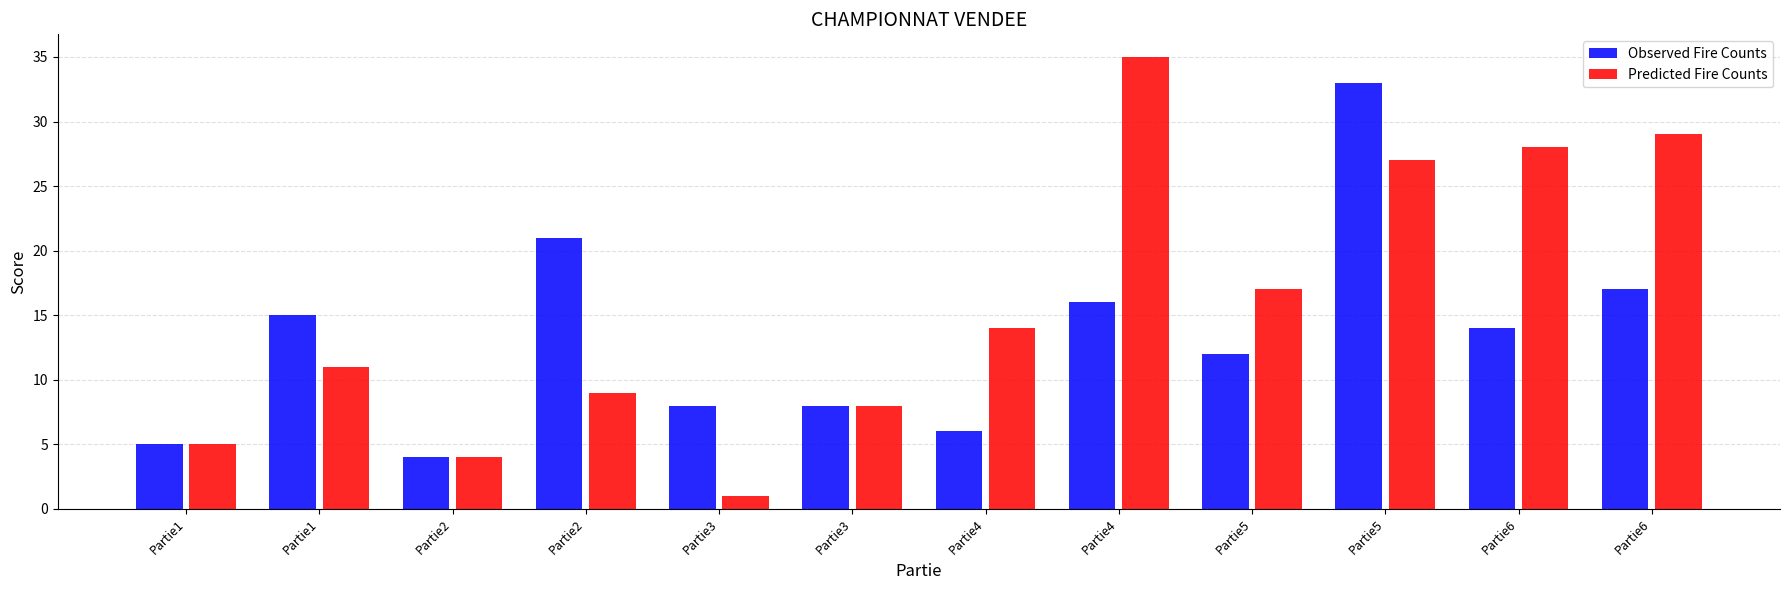

What is the value of the Predicted Fire Counts bar at the 3rd from the left?

4